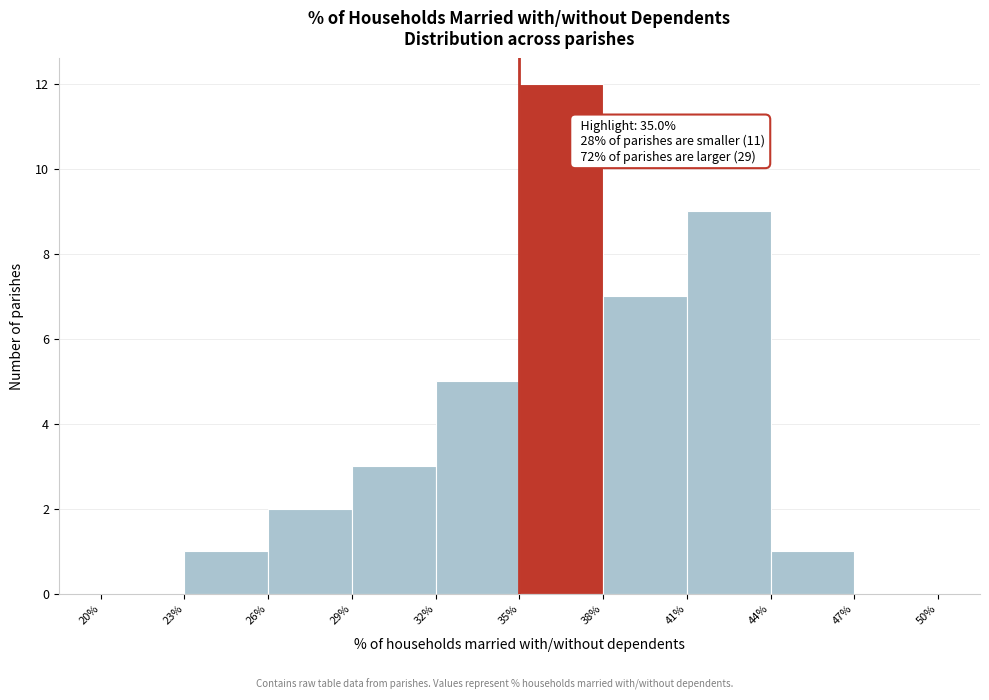

Over which range of the x-axis is the bar tallest?

35% to 38%